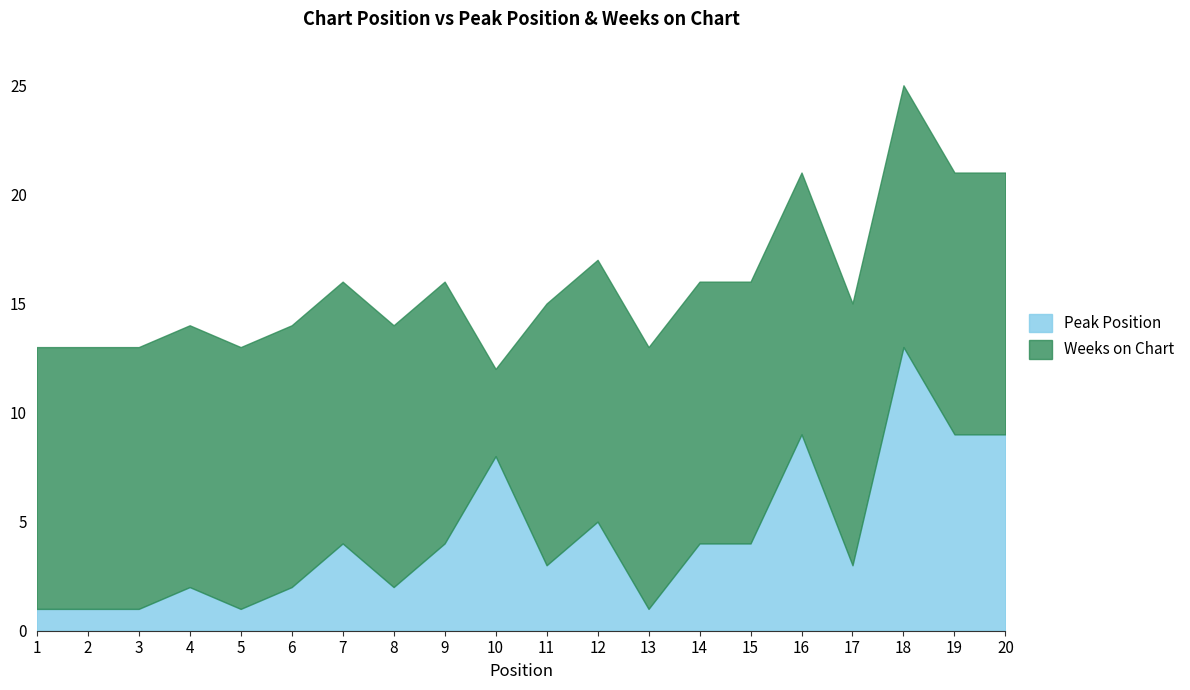

List the labels in order of value, largest first.

18, 16, 19, 20, 10, 12, 7, 9, 14, 15, 11, 17, 4, 6, 8, 1, 2, 3, 5, 13